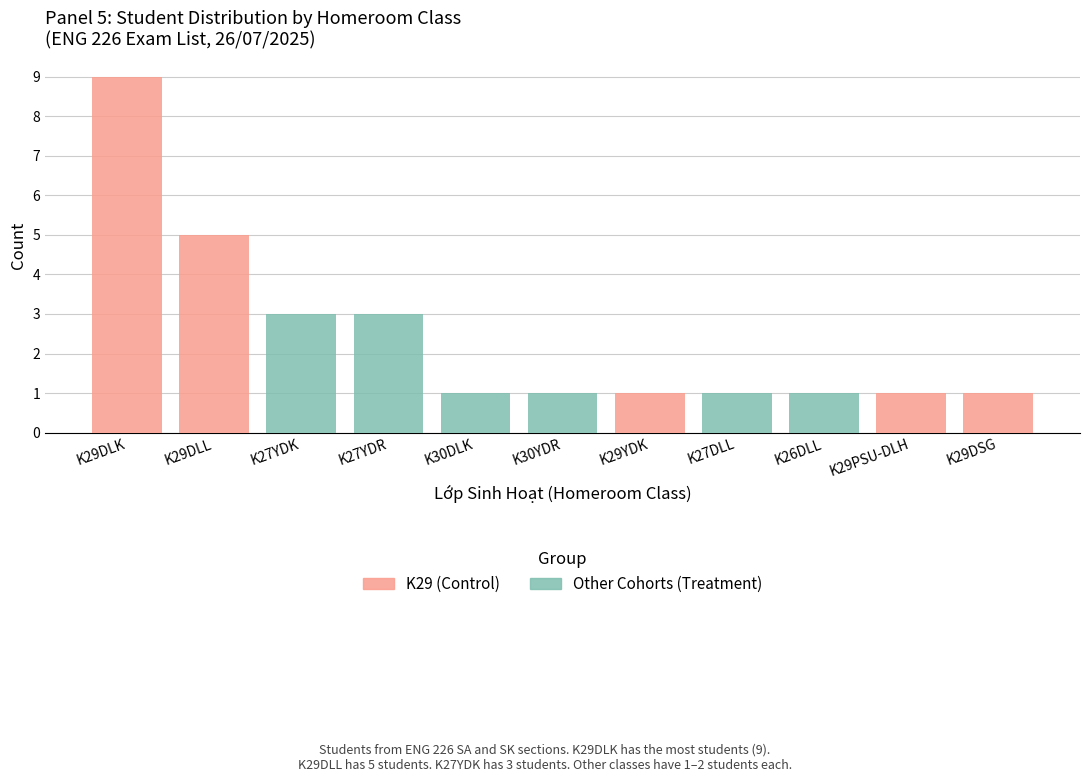

Rank the series by their maximum value, from lowest to highest.

Other Cohorts (Treatment), K29 (Control)